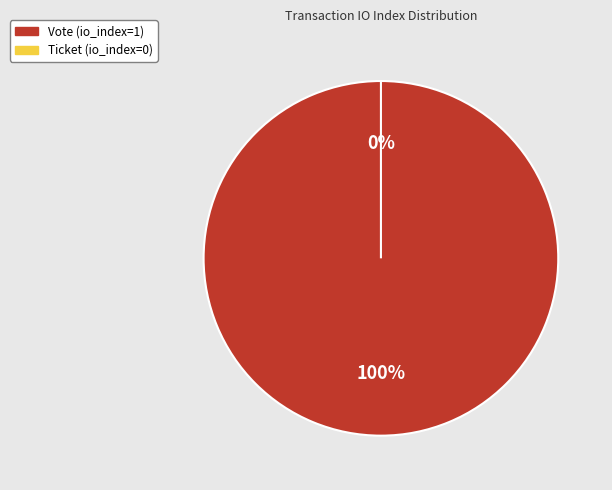

Count the number of slices in the pie.

2